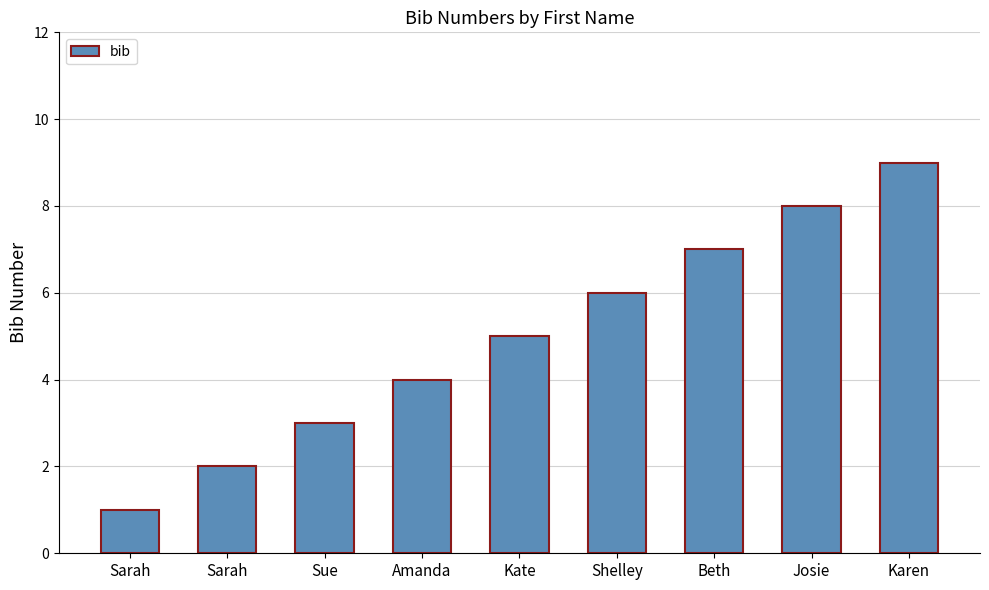

The chart shows a value of 8 at Josie. True or false?

True